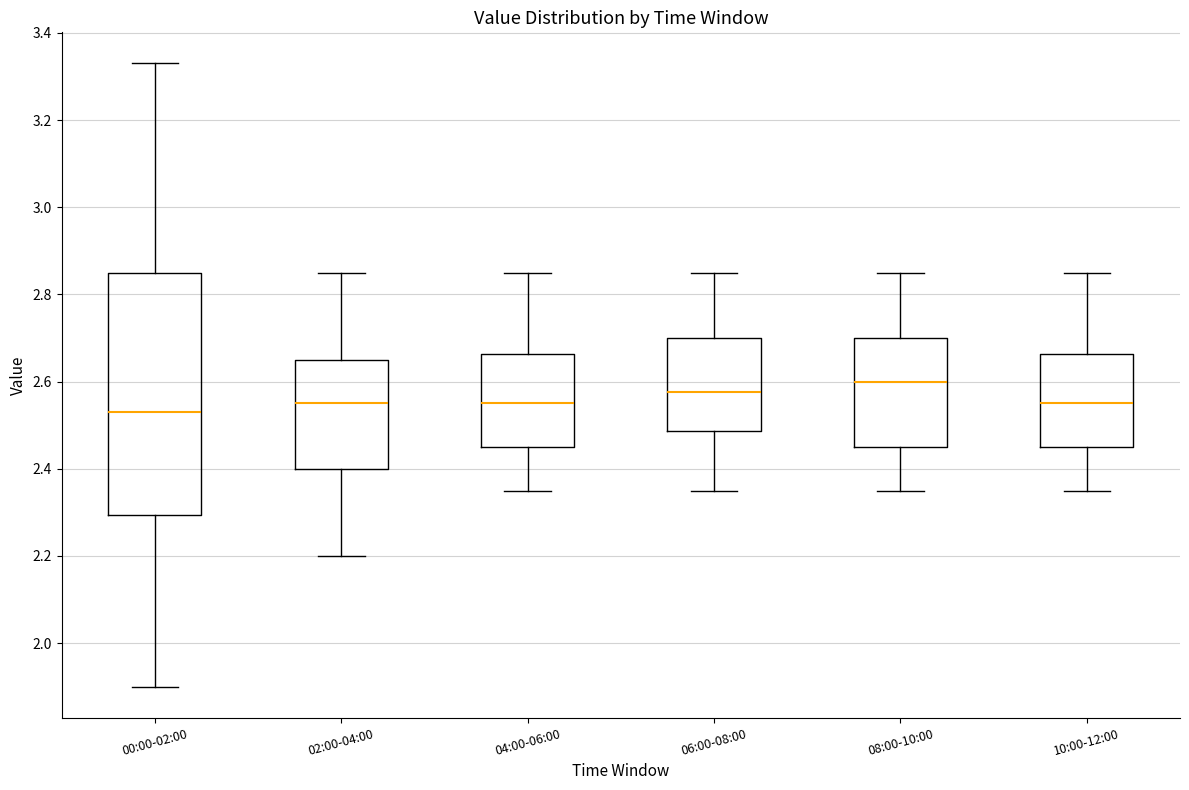

Reading left to right, read every box against the y-axis: the position of its median line, the range the box covers, and the ends of its whiskers. The values are not printed on the chart, so give them approximately, as read against the axis.

00:00-02:00: median 2.54, box 2.30 to 2.86, whiskers 1.90 to 3.34
02:00-04:00: median 2.56, box 2.40 to 2.66, whiskers 2.20 to 2.86
04:00-06:00: median 2.56, box 2.46 to 2.66, whiskers 2.36 to 2.86
06:00-08:00: median 2.58, box 2.48 to 2.70, whiskers 2.36 to 2.86
08:00-10:00: median 2.60, box 2.46 to 2.70, whiskers 2.36 to 2.86
10:00-12:00: median 2.56, box 2.46 to 2.66, whiskers 2.36 to 2.86